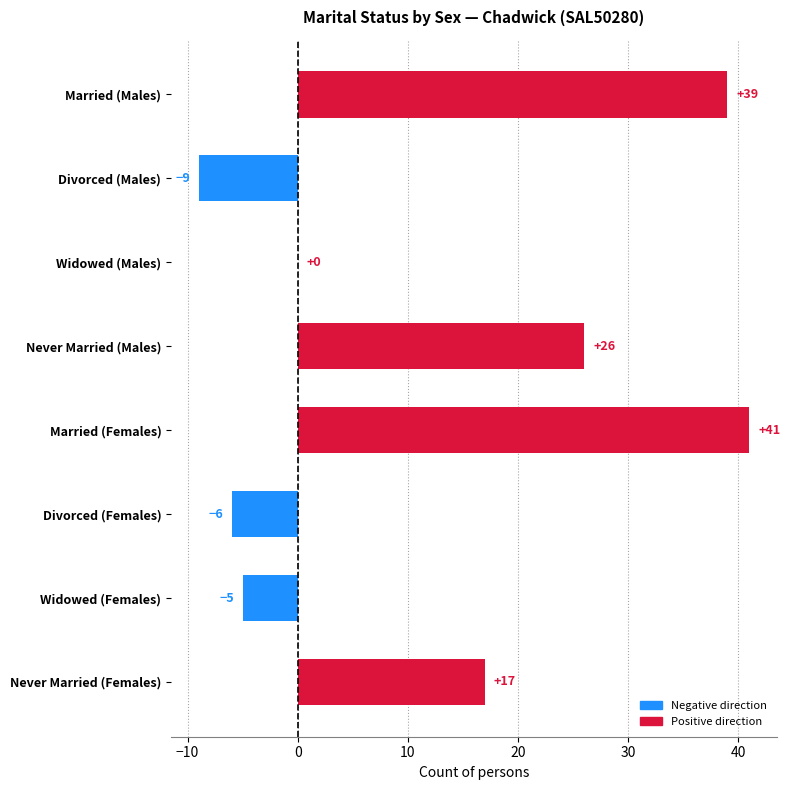

Reading bottom to top, list all the values displayed in this chart.

Never Married (Females)=17	Widowed (Females)=-5	Divorced (Females)=-6	Married (Females)=41	Never Married (Males)=26	Widowed (Males)=0	Divorced (Males)=-9	Married (Males)=39